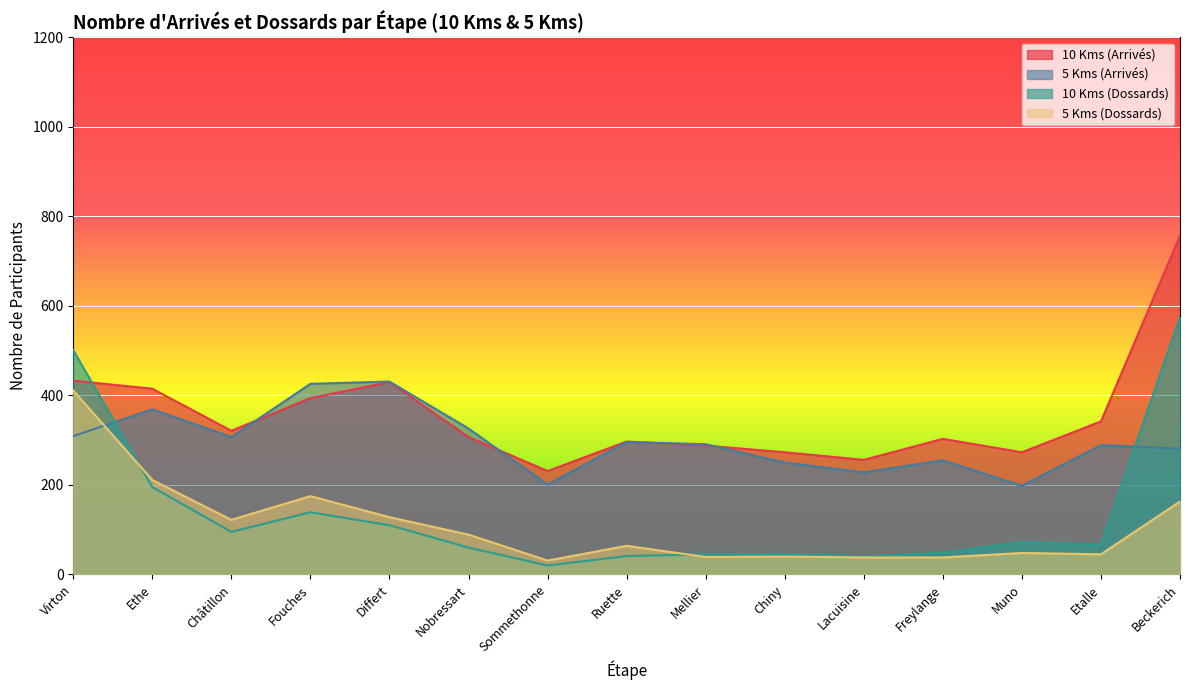

What is the value of the 10 Kms (Dossards) point at the 9th from the left?

45